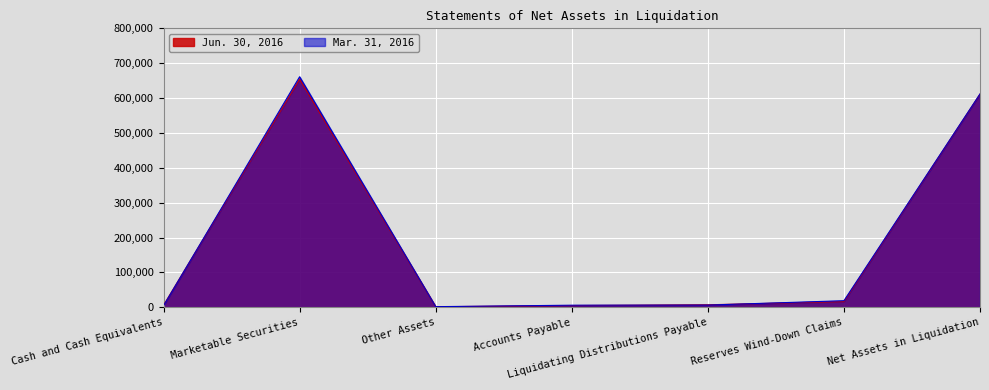

Where is Mar. 31, 2016 nearest to the value 331388?

Net Assets in Liquidation